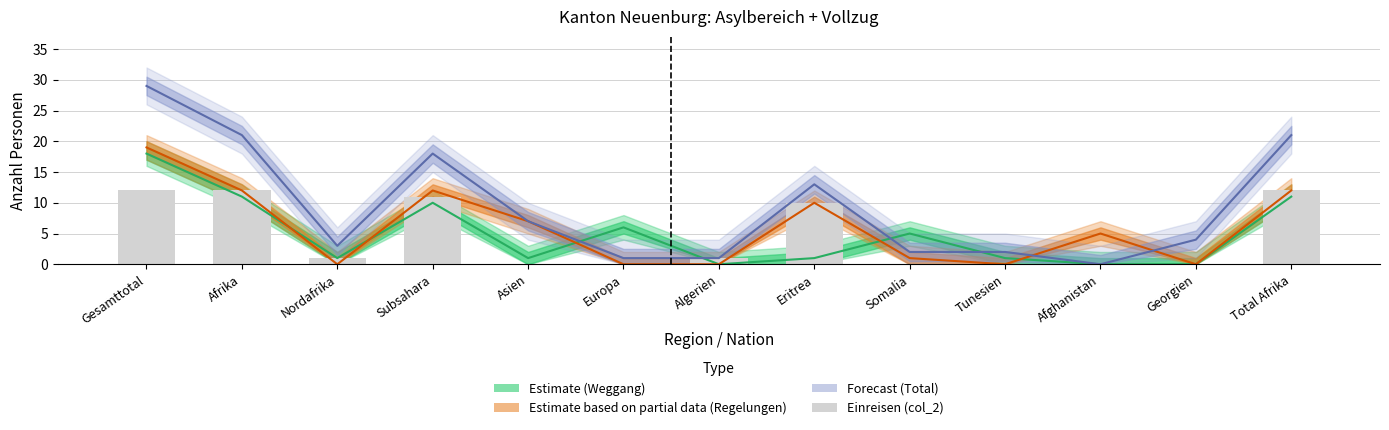

What position from the left is Asien?

5